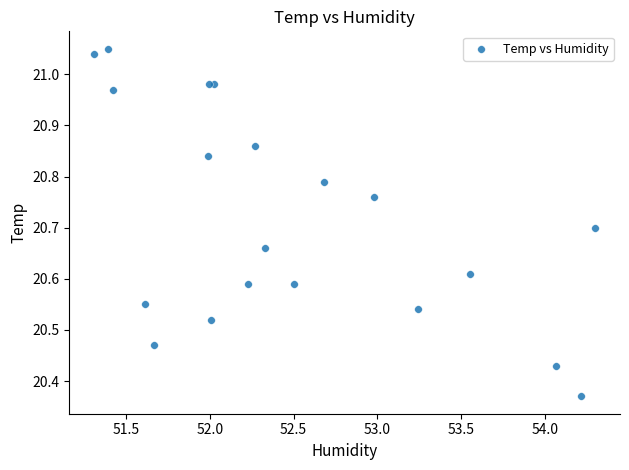

What is the range of Y values (max minus min)?

0.7